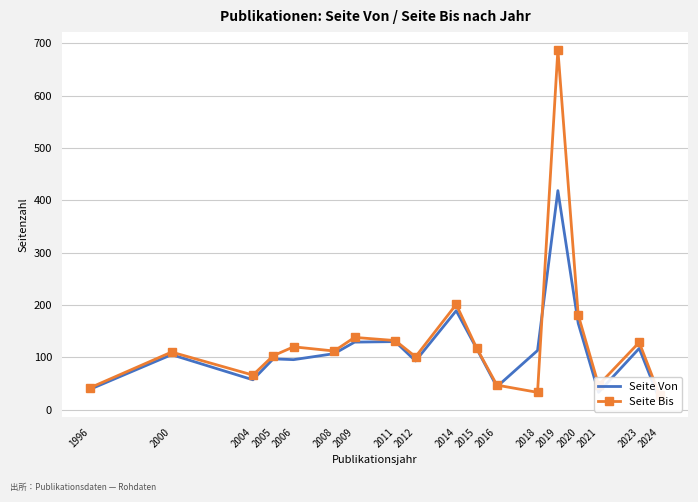

Which series has the widest spread of values?

Seite Bis